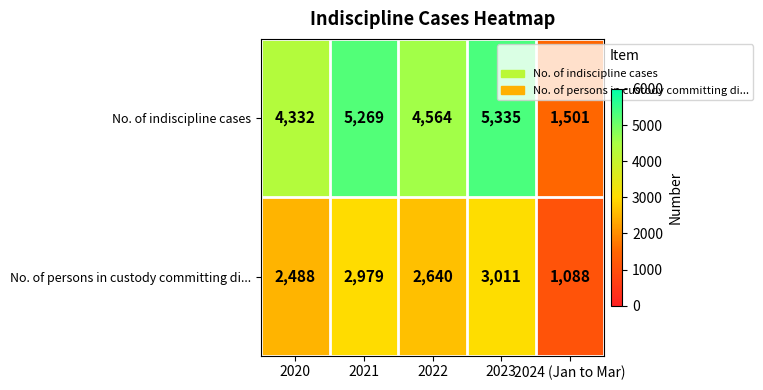

At which category is the sum across all series the highest?

2023